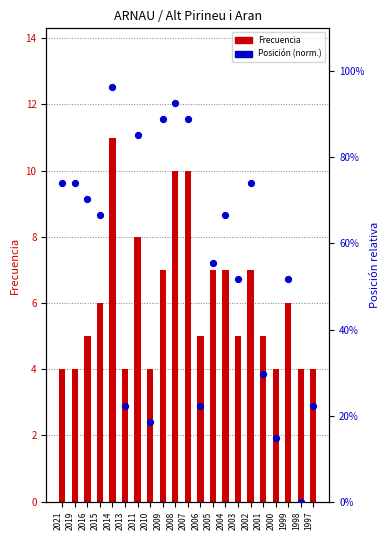

Is the value of Frecuencia at 1999 greater than the value of Posición (norm.) at 2015?

Yes